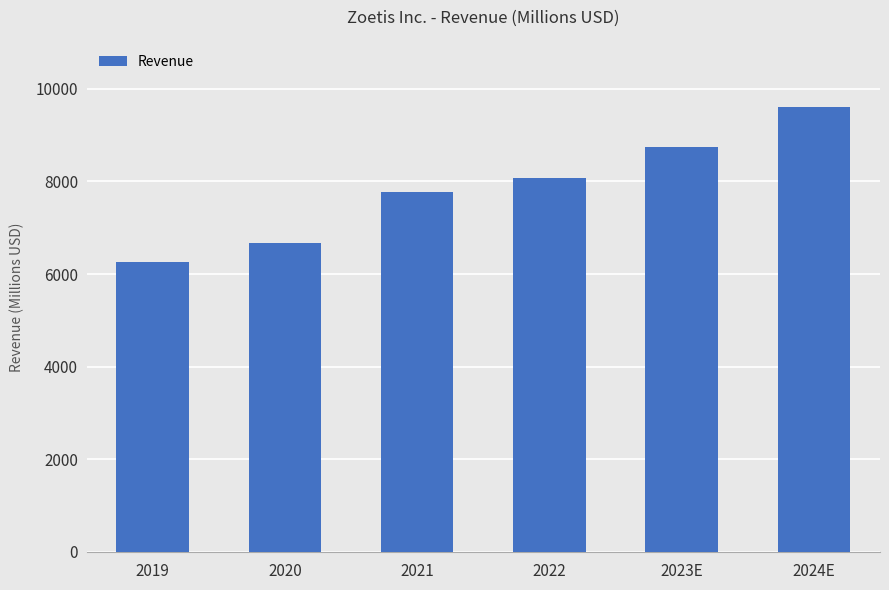

List the labels in order of value, largest first.

2024E, 2023E, 2022, 2021, 2020, 2019